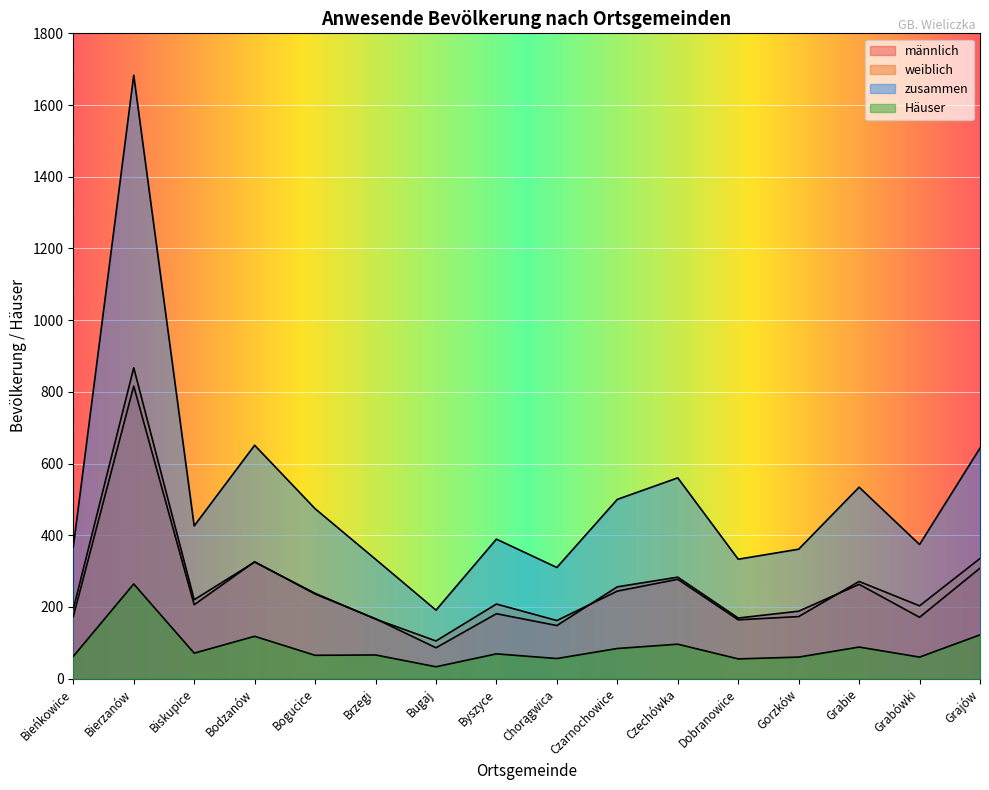

Rank the series by their maximum value, from lowest to highest.

Häuser, männlich, weiblich, zusammen